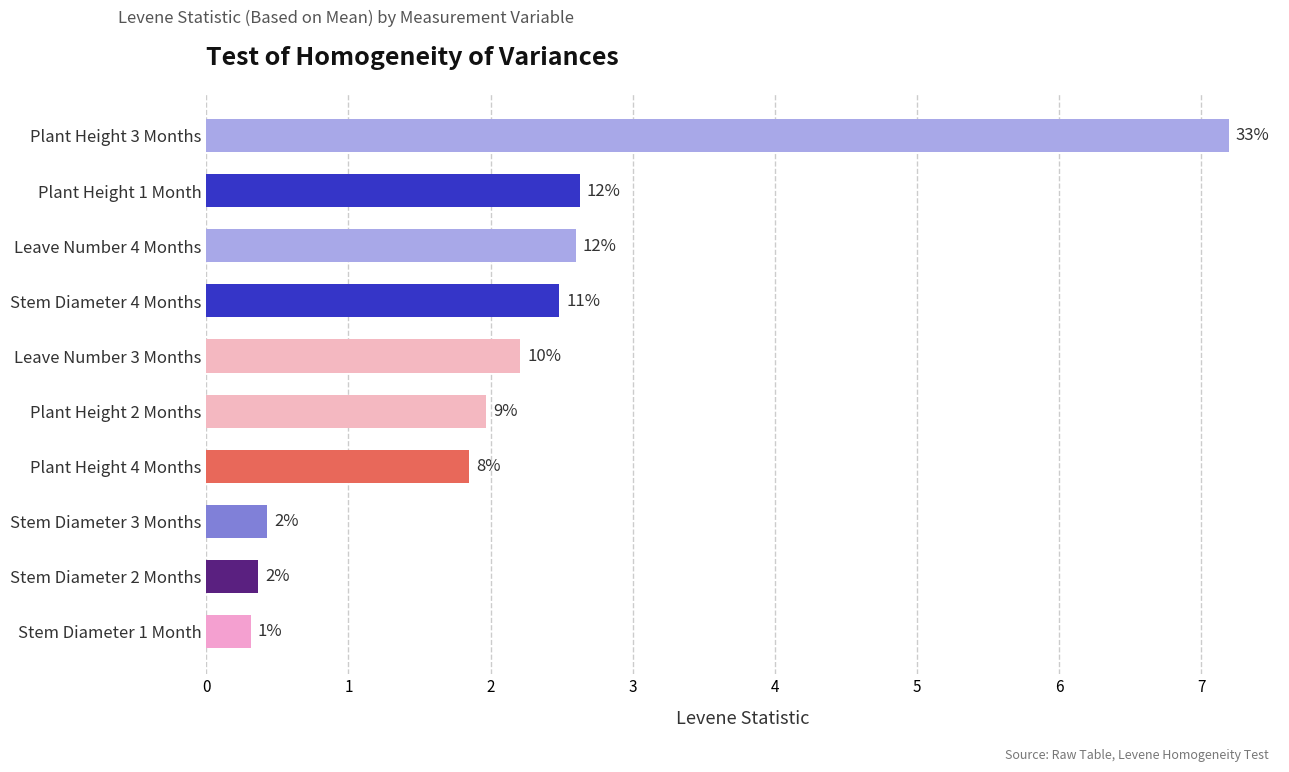

Does the chart contain any negative values?

No